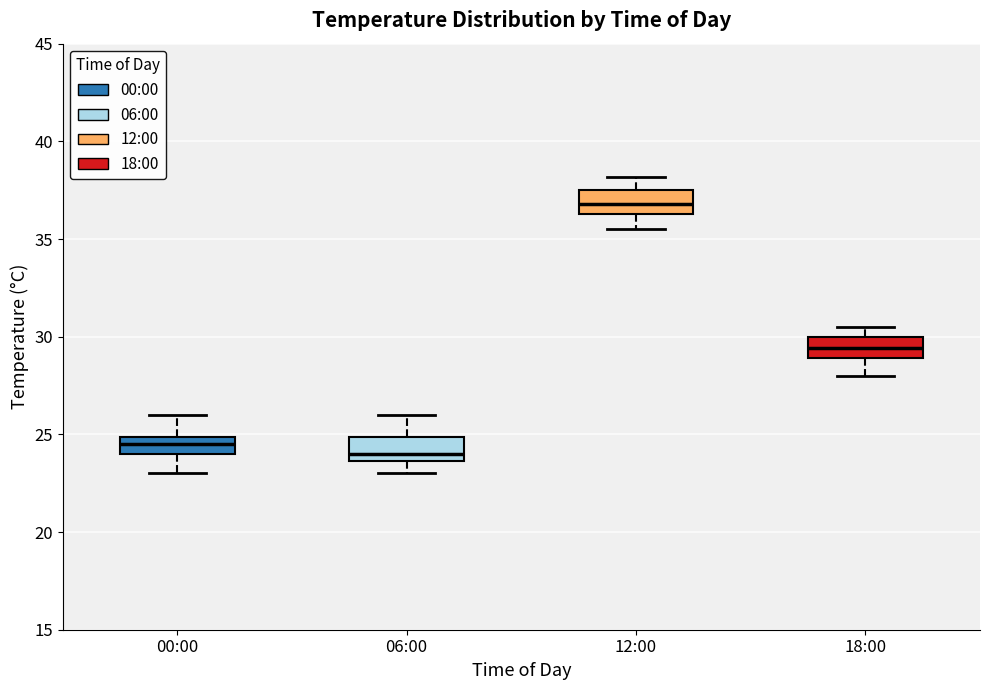

Reading left to right, read every box against the y-axis: the position of its median line, the range the box covers, and the ends of its whiskers. The values are not printed on the chart, so give them approximately, as read against the axis.

00:00: median 24.5, box 24.0 to 25.0, whiskers 23.0 to 26.0
06:00: median 24.0, box 23.5 to 25.0, whiskers 23.0 to 26.0
12:00: median 37.0, box 36.5 to 37.5, whiskers 35.5 to 38.0
18:00: median 29.5, box 29.0 to 30.0, whiskers 28.0 to 30.5